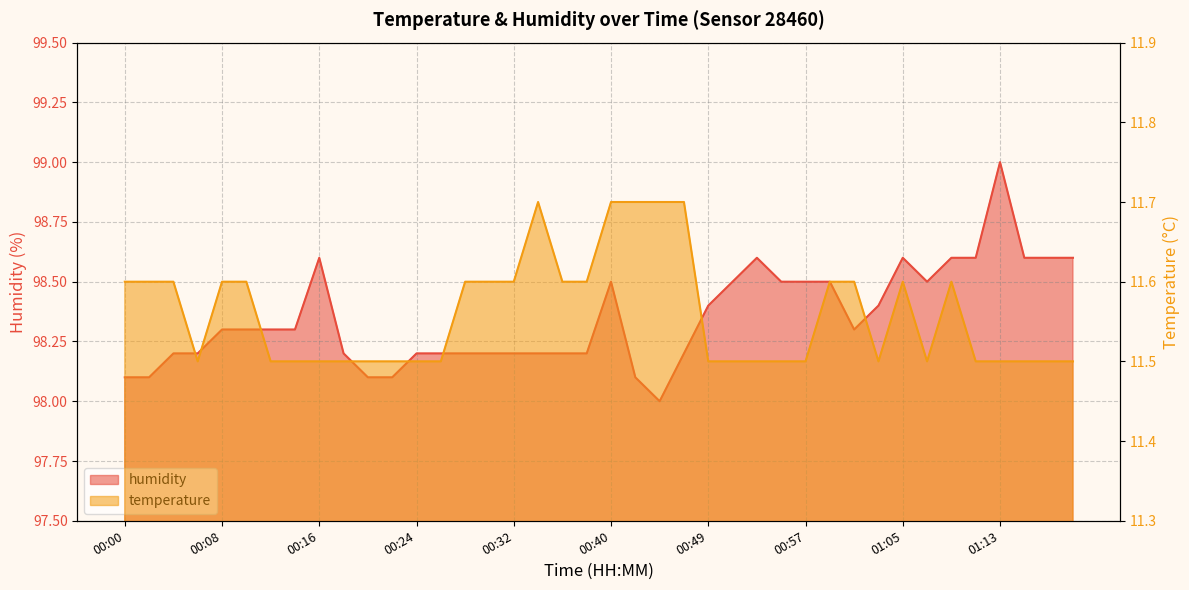

Is it true that humidity equals 98.3 at 00:14?

True